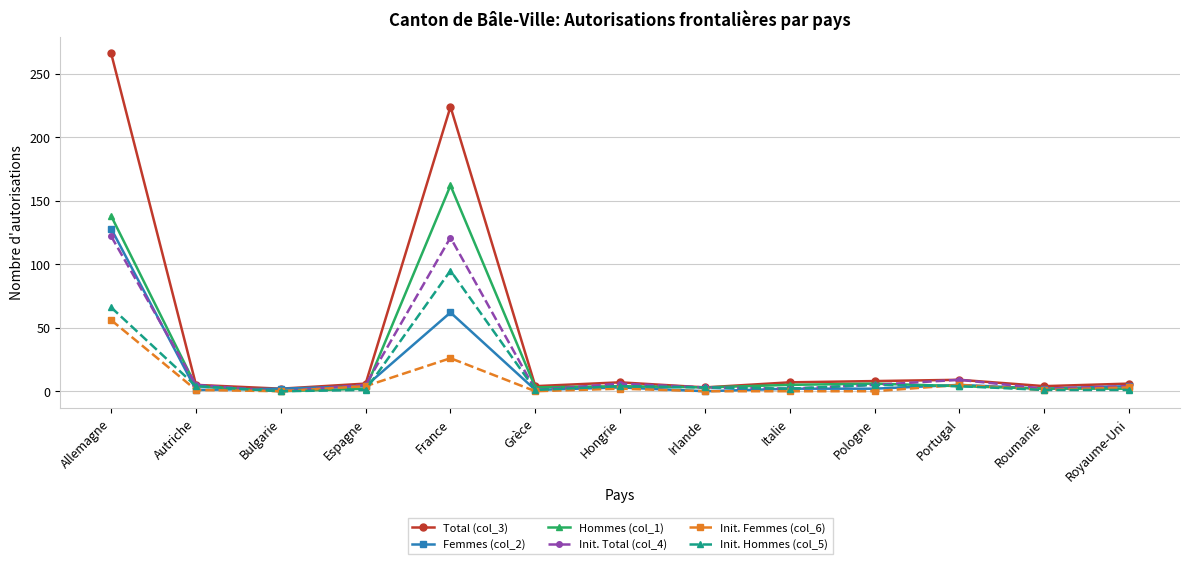

At which category does Hommes (col_1) reach its first local peak?

France